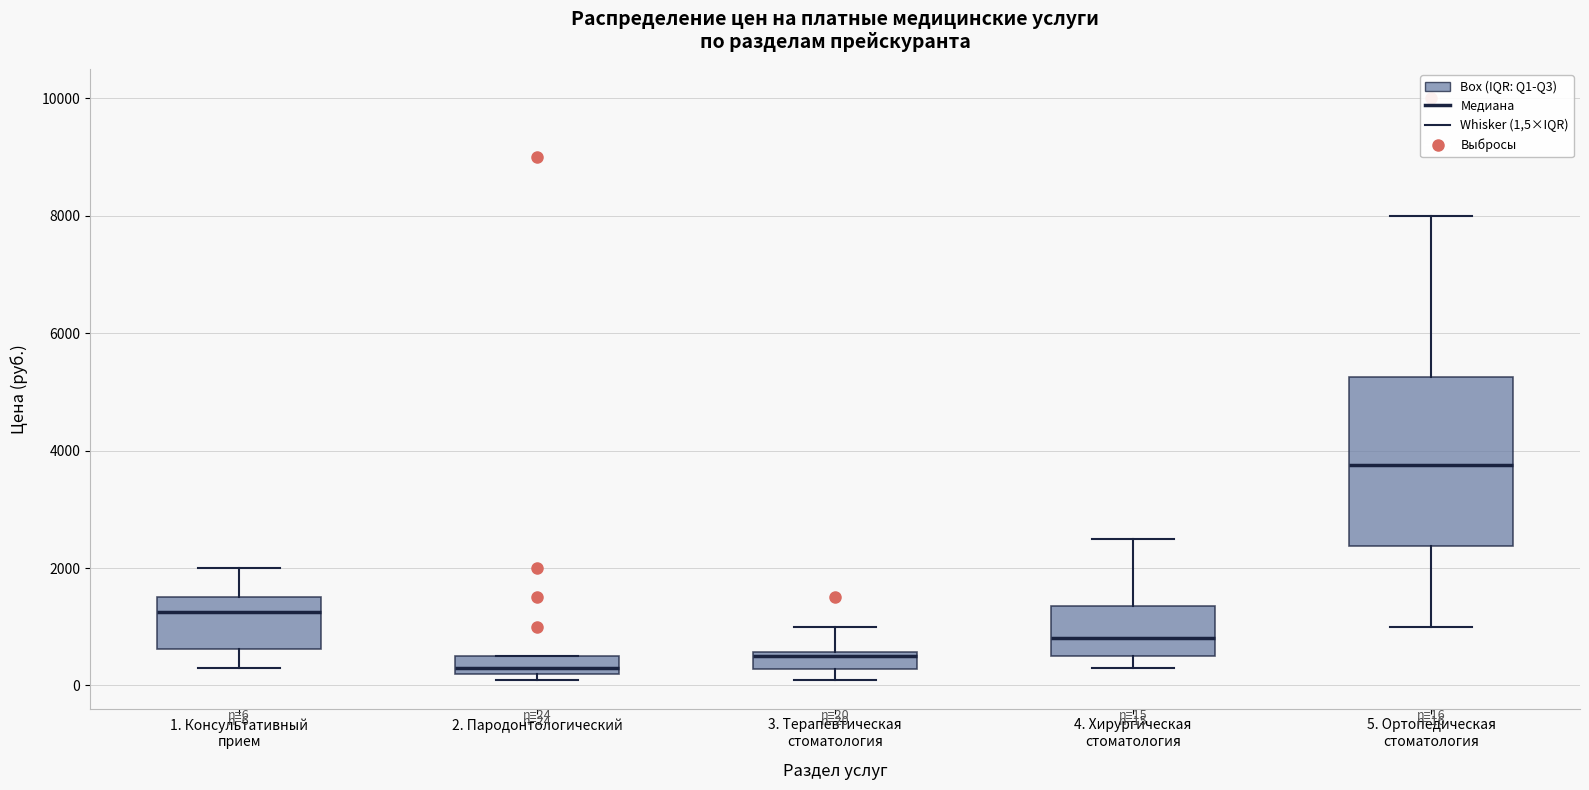

Which box is the tallest, from its lower edge to its upper edge?

5. Ортопедическая стоматология